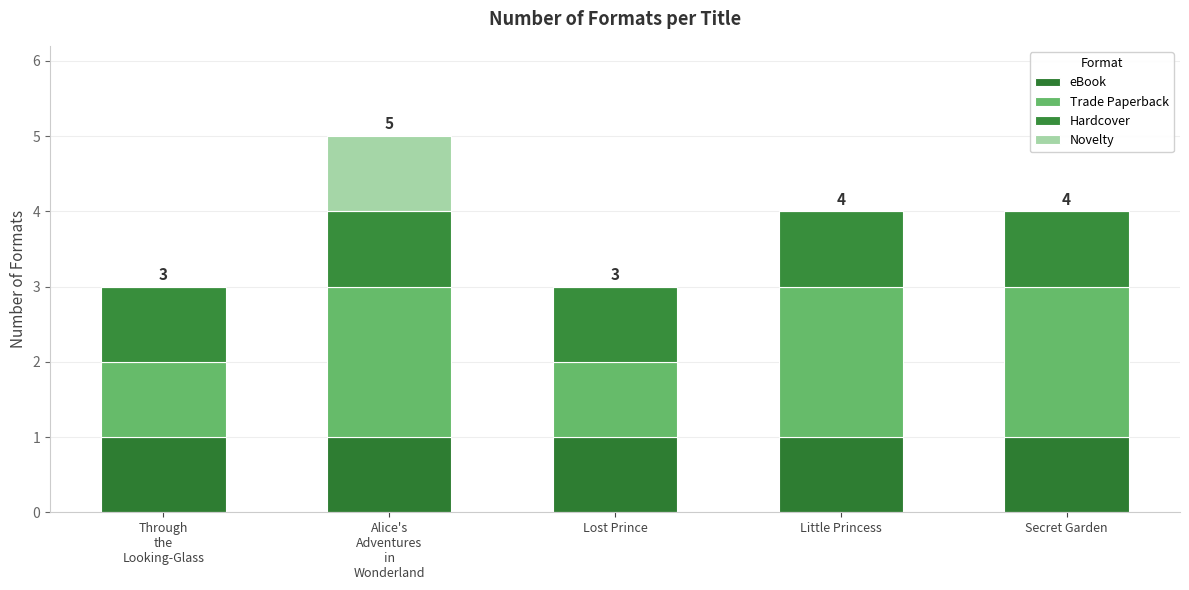

At which label is Hardcover closest to 1?

Through
the
Looking-Glass